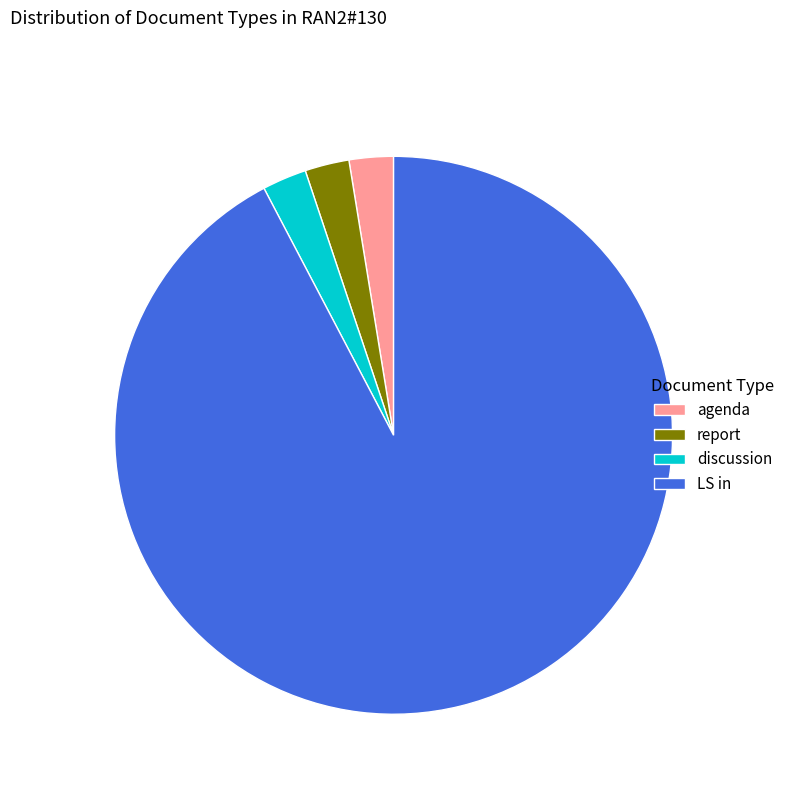

Between LS in and agenda, which is larger?

LS in